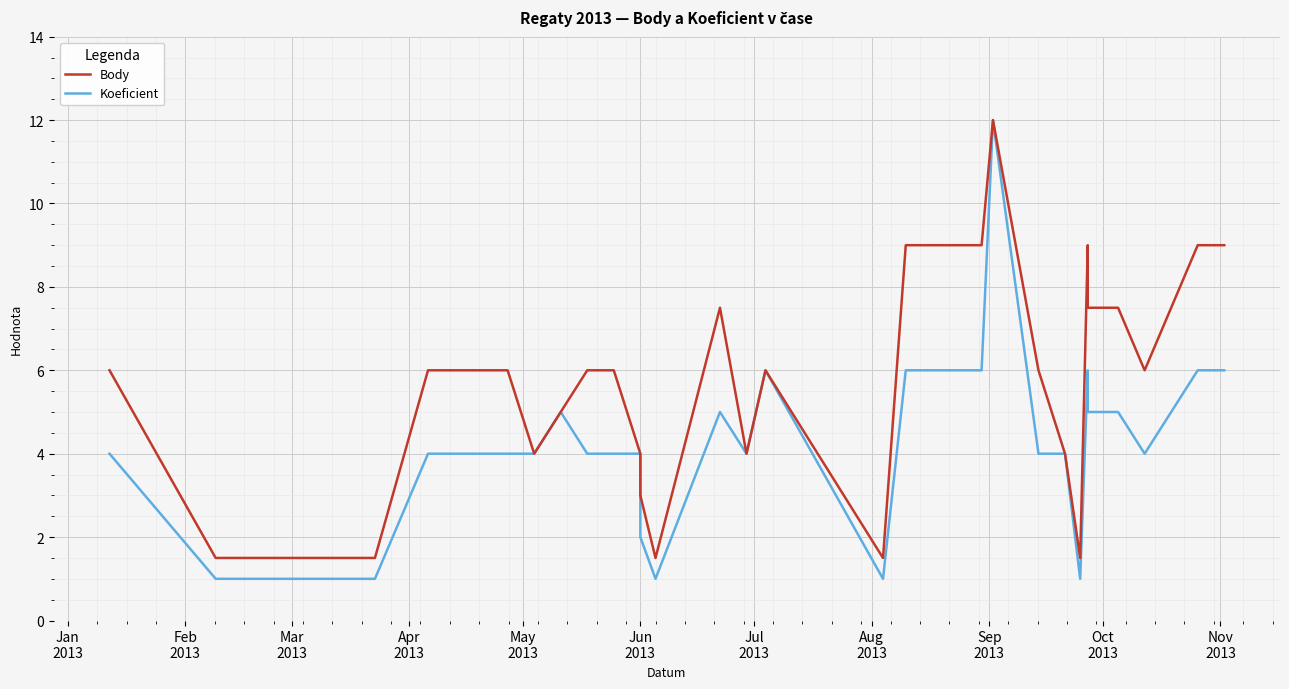

What is the label of the 11th point from the left?

Nov
2013